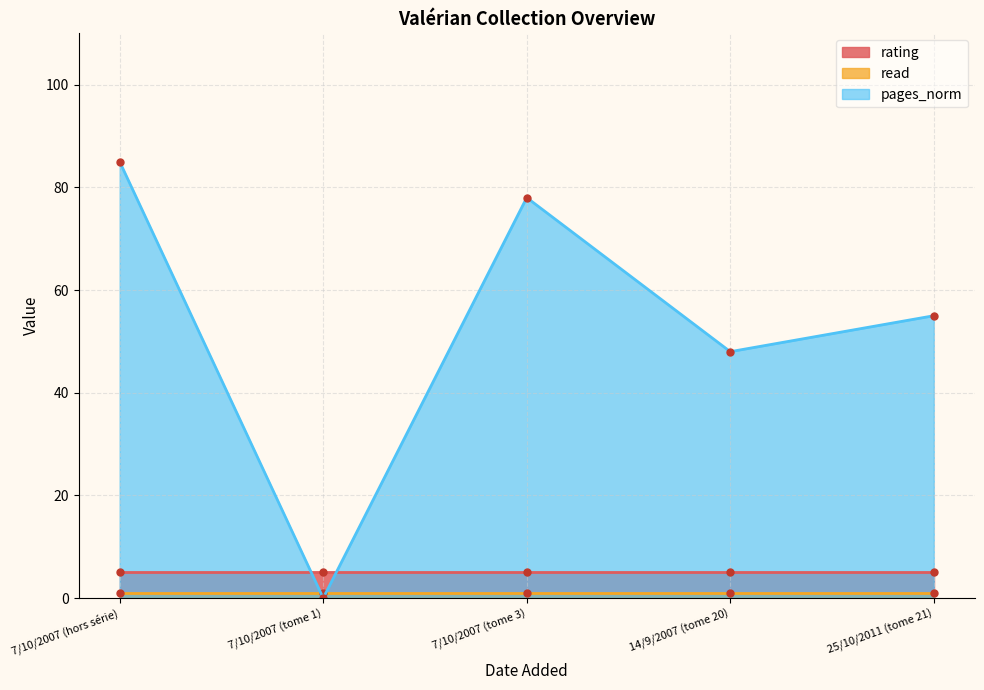

At which category is the sum across all series the highest?

7/10/2007 (hors série)